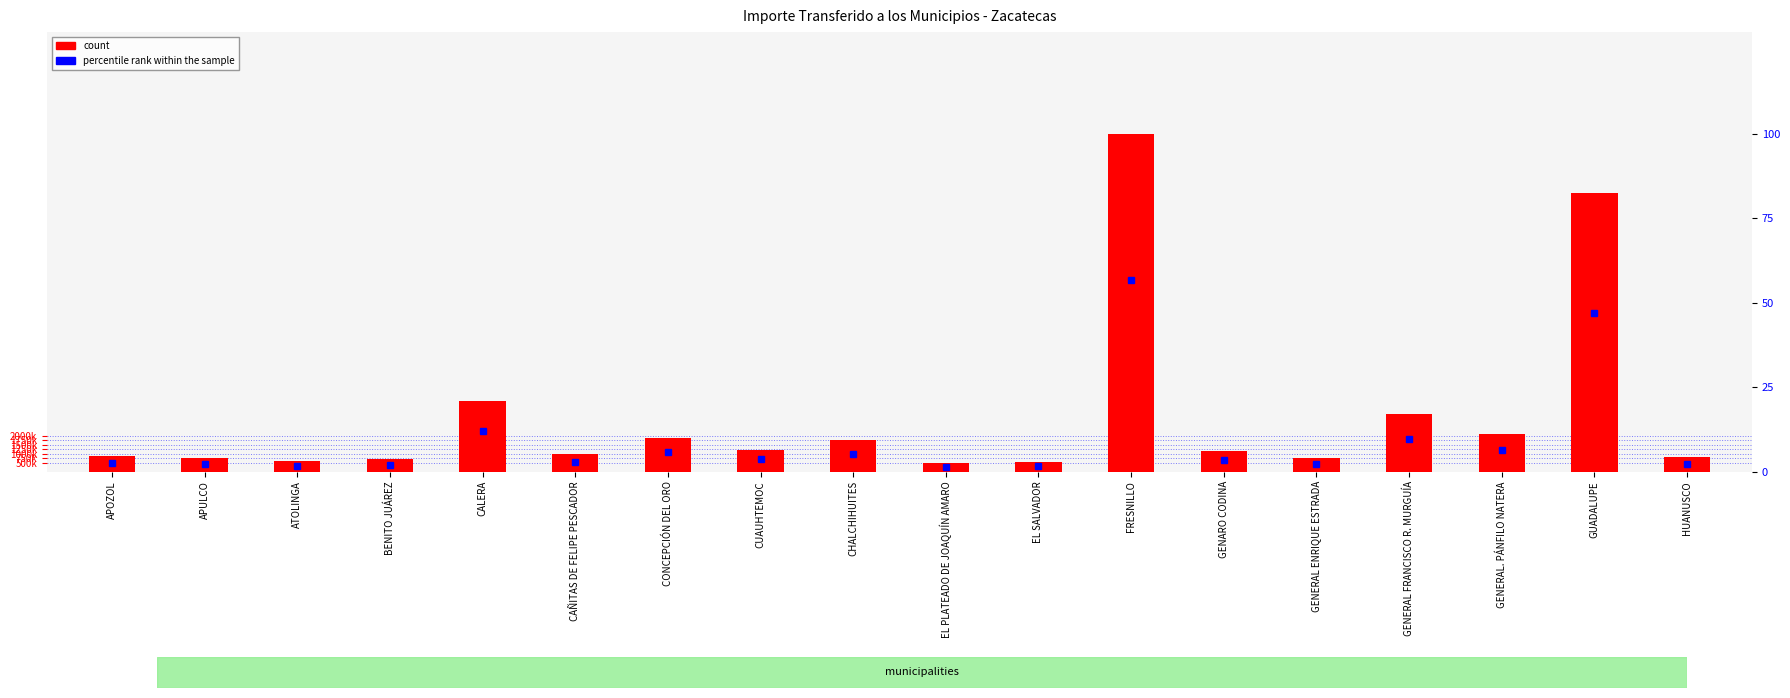

The value of percentile rank within the sample at APOZOL is 2.6. True or false?

True